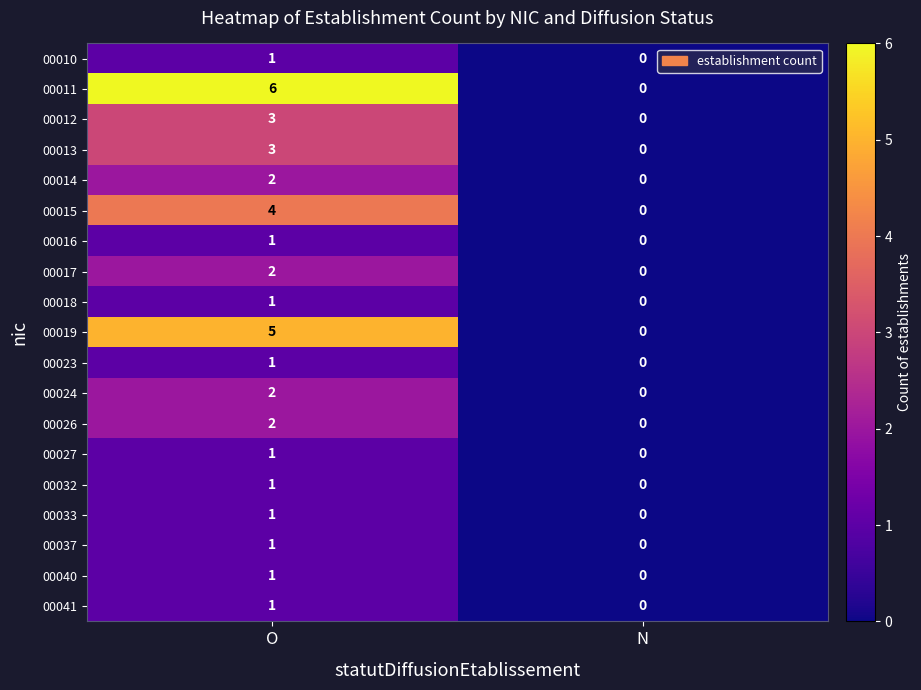

Which series has the largest total across all categories?

00011